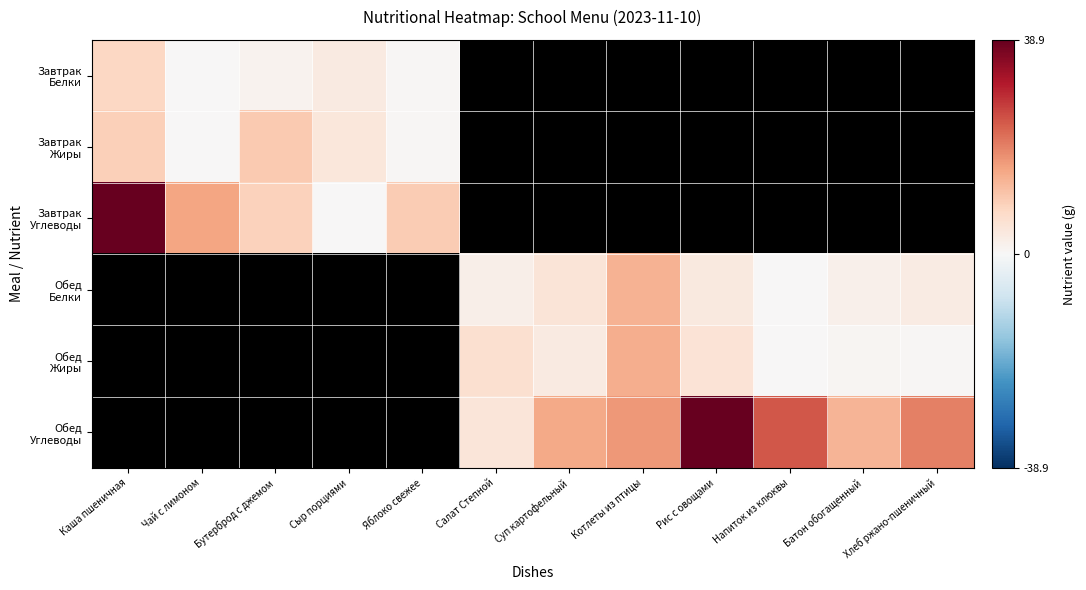

Is it true that Завтрак Жиры equals 4.4 at Бутерброд с джемом?

False